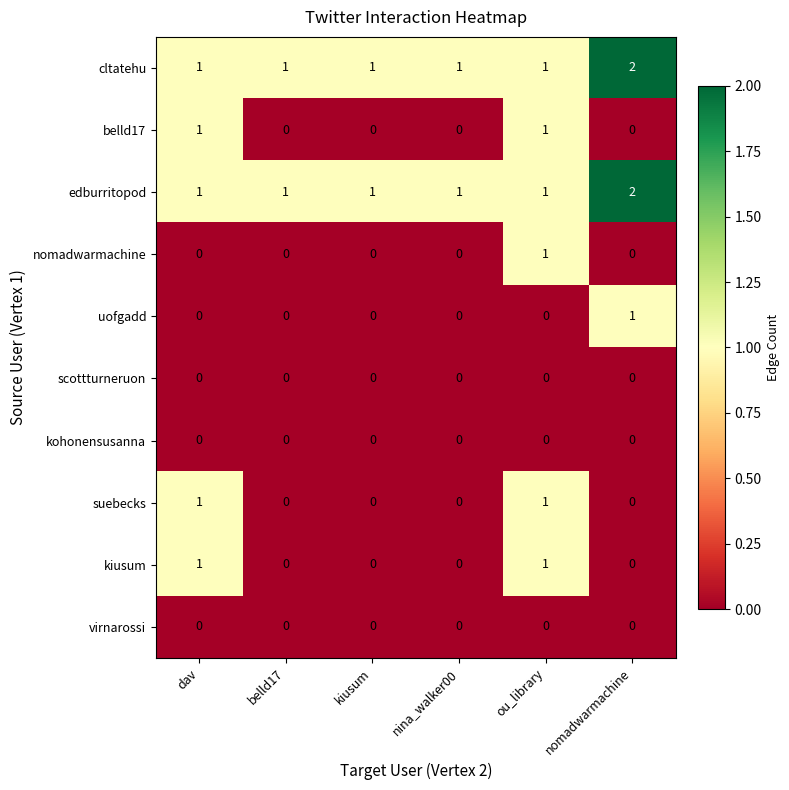

What is the total value across all series at ou_library?

6